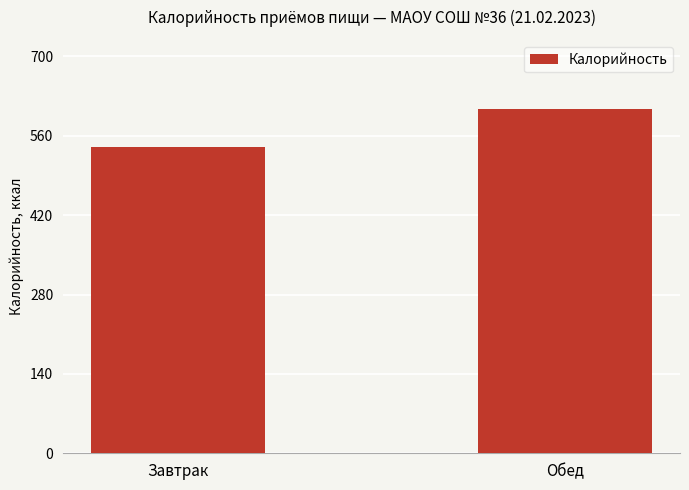

What is the difference between the values at Обед and Завтрак?

67.4